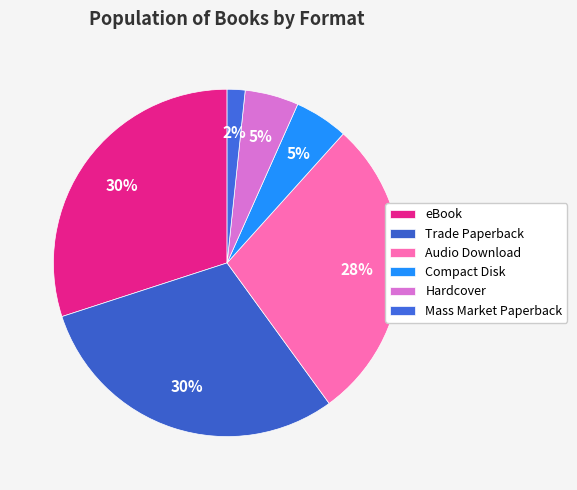

How many segments does this pie chart have?

6